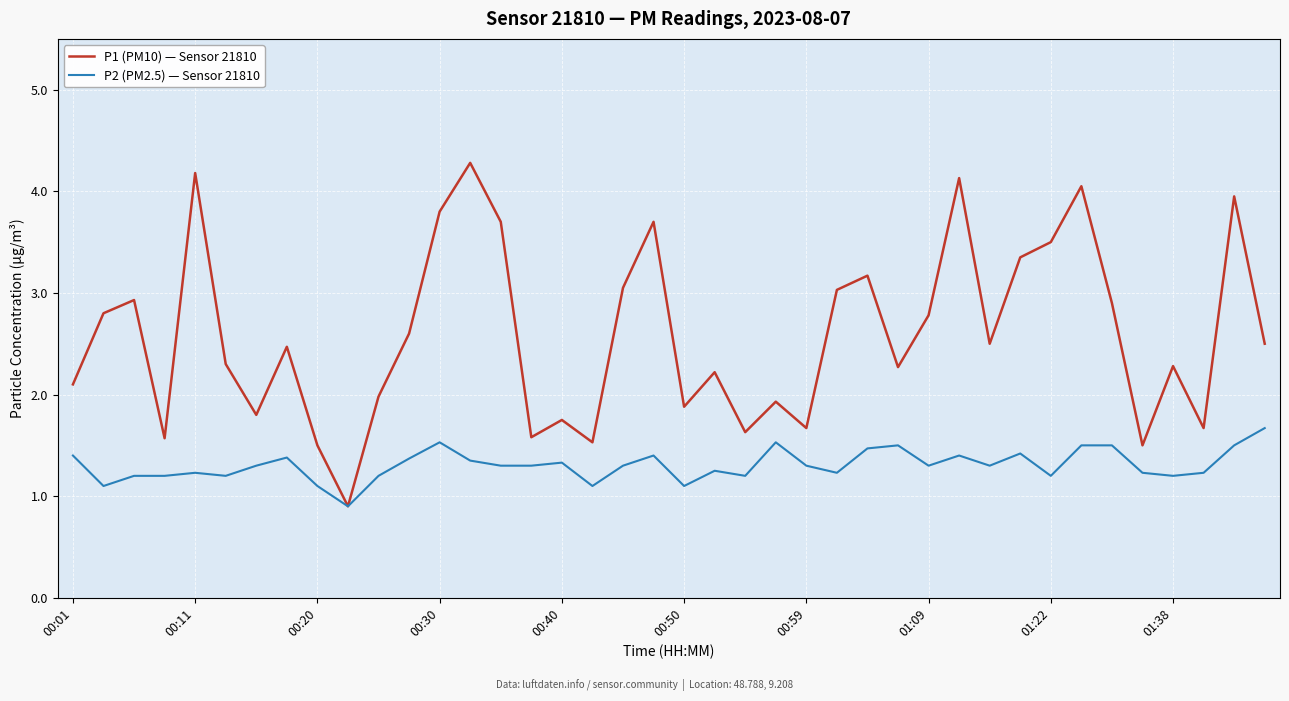

List the series in order of their peak value, lowest first.

P2 (PM2.5) — Sensor 21810, P1 (PM10) — Sensor 21810